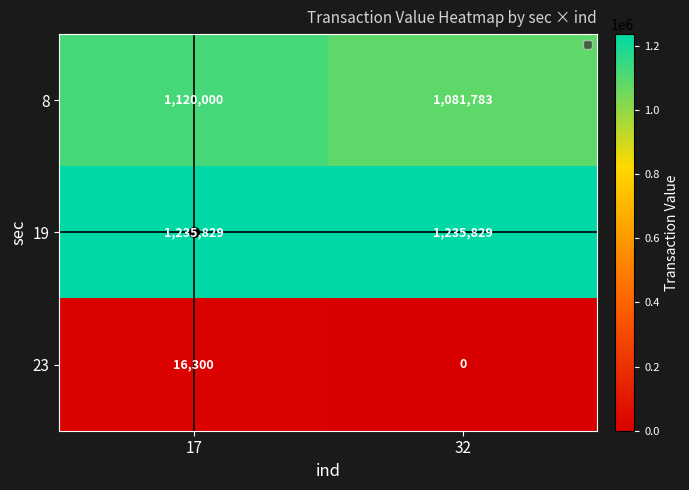

What is the average value of the 23 series?

8150